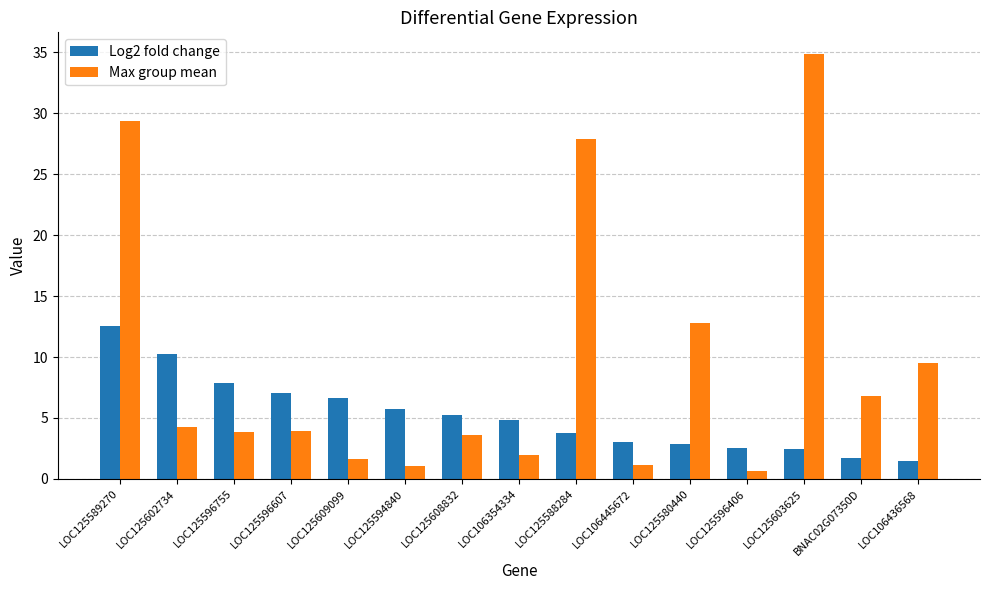

Rank the series by their maximum value, from lowest to highest.

Log2 fold change, Max group mean